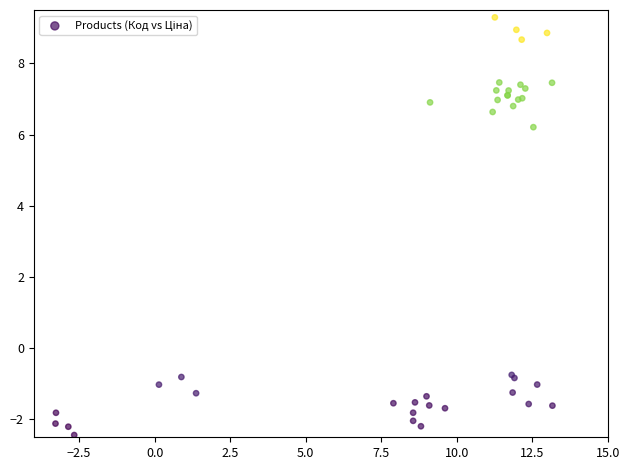

What Y value in the scatter plot is closest to 3?

6.2